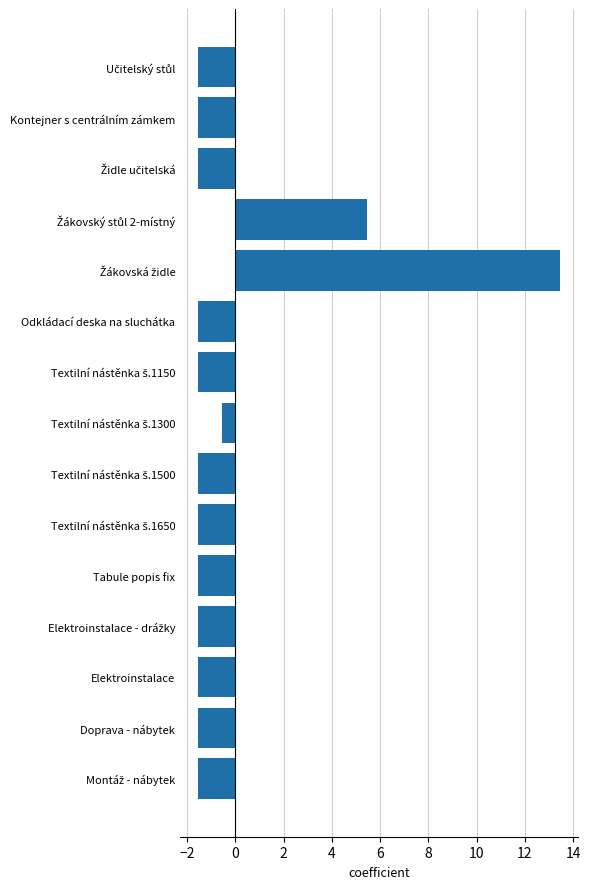

What value does the data have at Odkládací deska na sluchátka?

-1.5